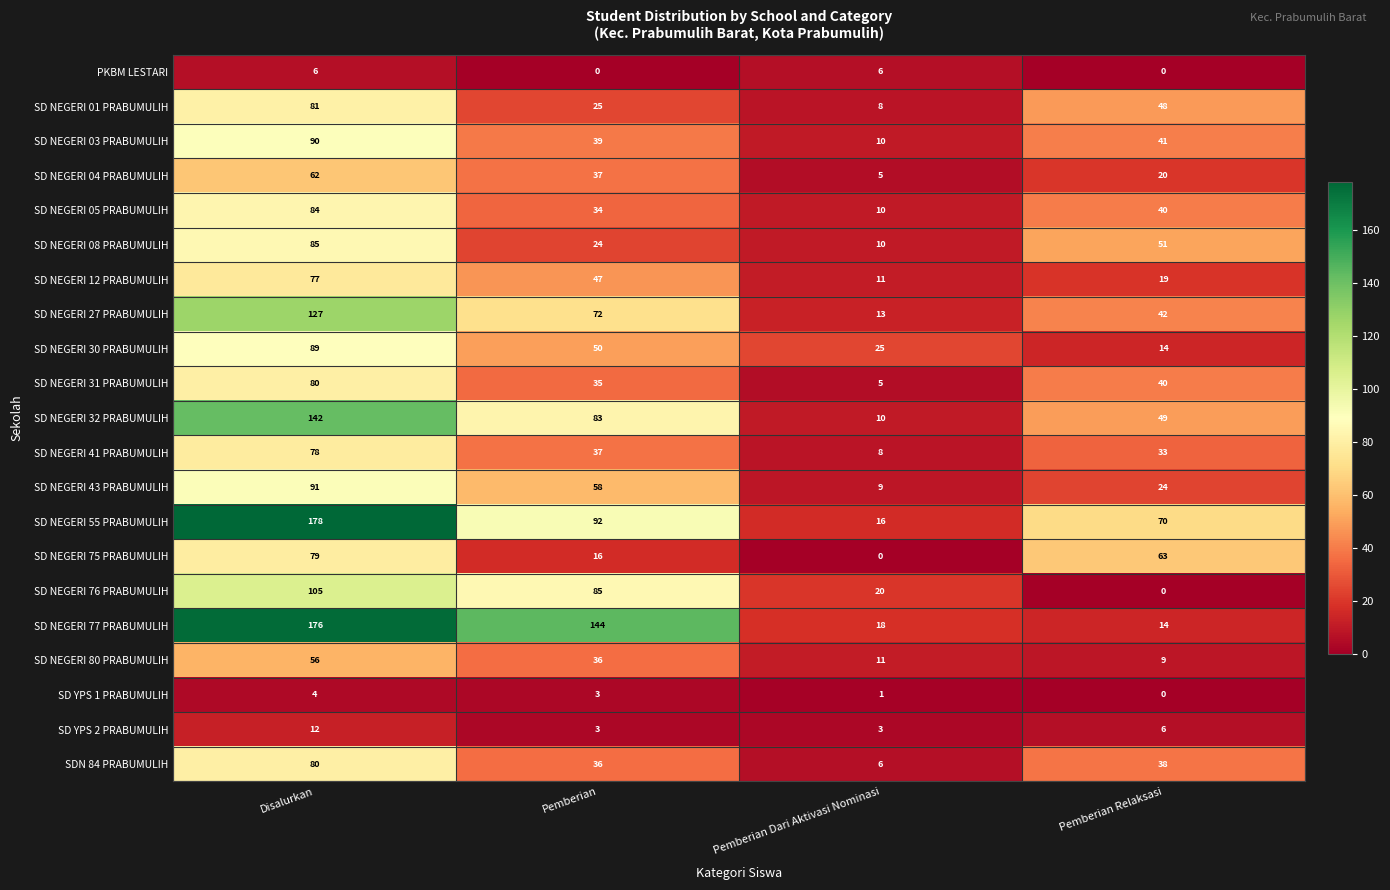

Is it true that SD NEGERI 31 PRABUMULIH equals 3 at Pemberian Dari Aktivasi Nominasi?

False